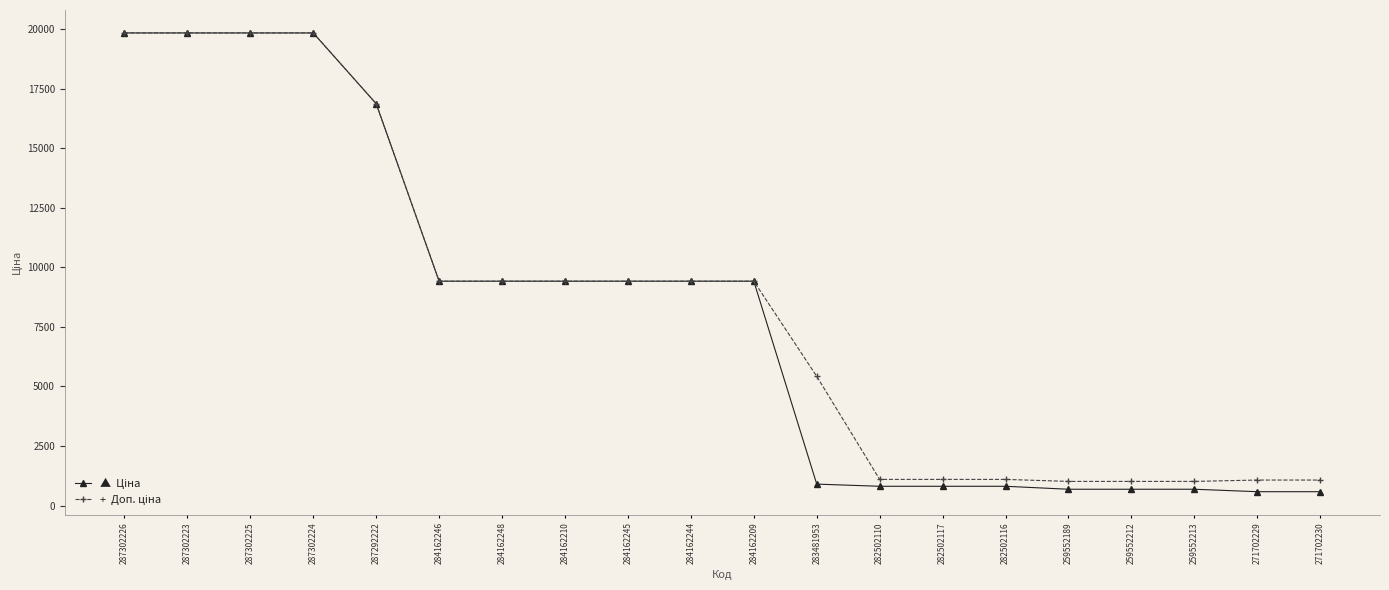

What is the label of the 13th point from the left?

282502110